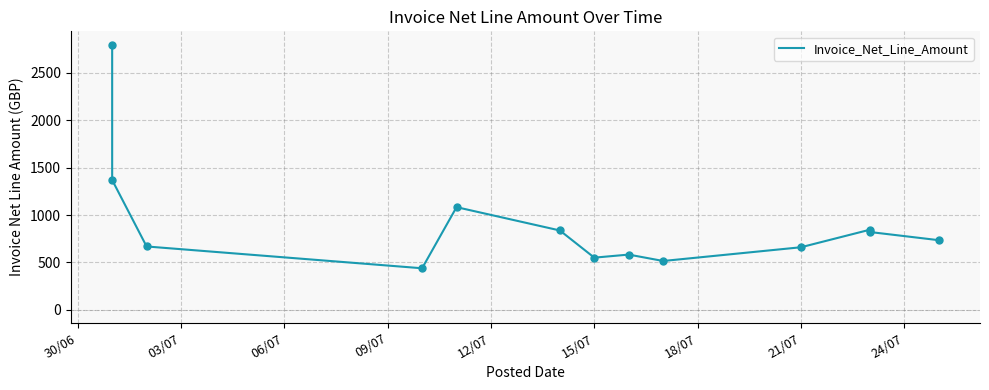

Between 15/07 and 21/07, which is larger?

21/07